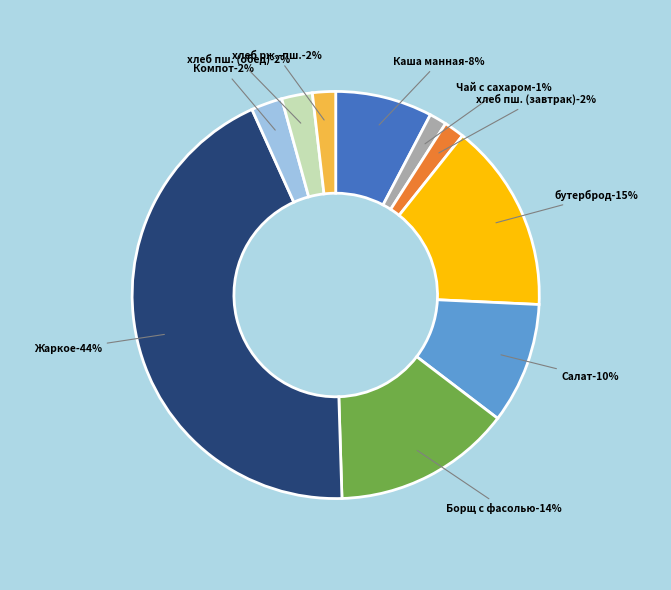

Rank the categories by value from highest to lowest.

Жаркое по-домащнему, бутерброд с маслом и сыром, Борщ с фасолью со сметаной, Салат из свежих помидоров и огурцов, Каша манная, Компот из сухофруктов, хлеб пшеничный витаминизированный (обед), хлеб ржано-пшеничный, хлеб пшеничный витаминизированный (завтрак), Чай с сахаром